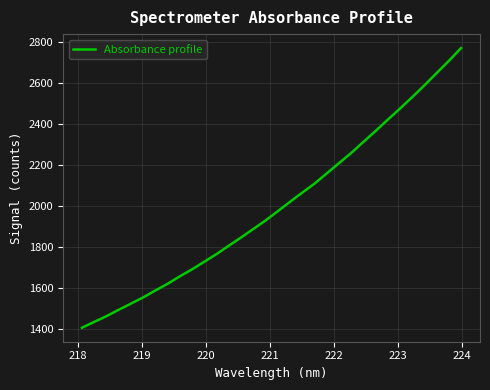

What is the greatest value displayed?

2771.2